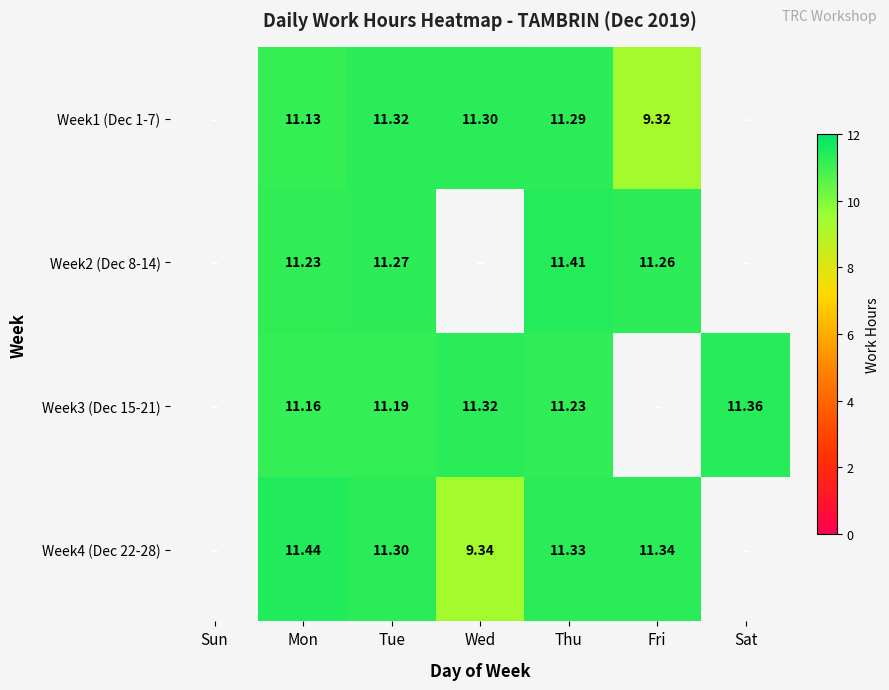

Is the value of Week2 (Dec 8-14) at Tue greater than the value of Week3 (Dec 15-21) at Mon?

Yes